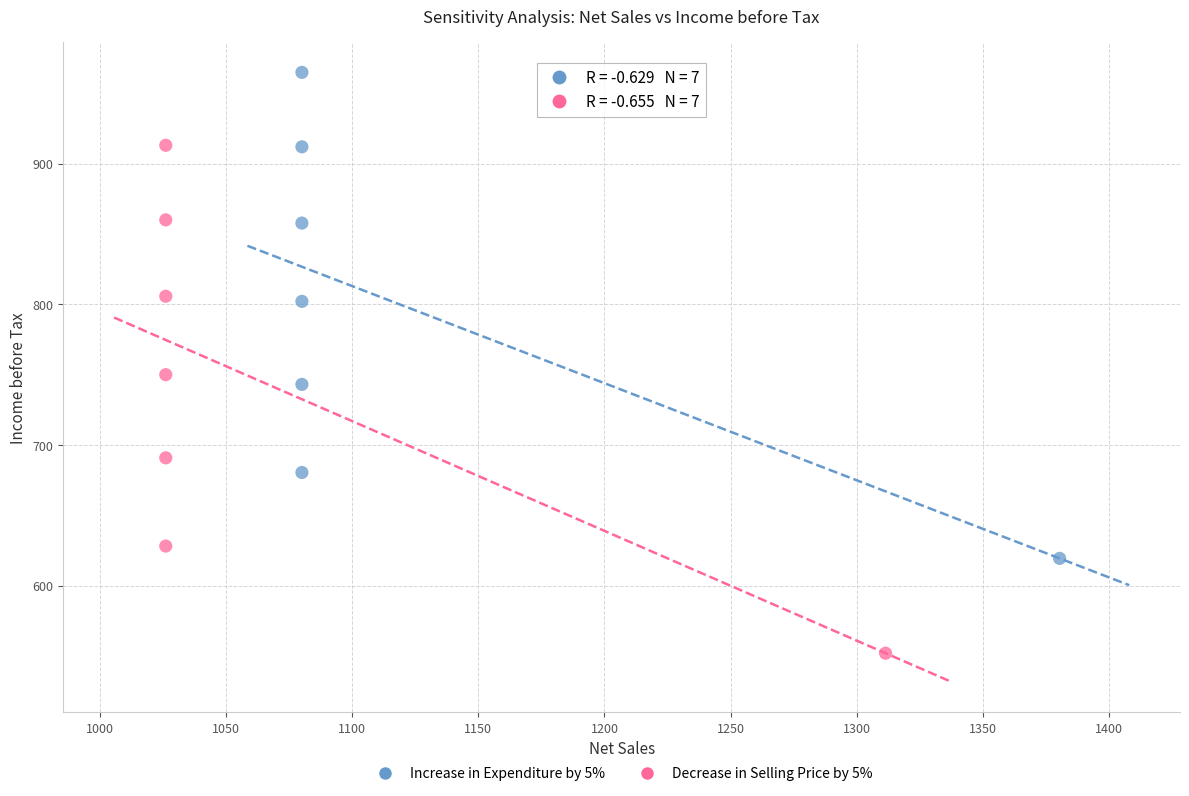

Which series reaches the maximum Y coordinate?

Increase in Expenditure by 5%